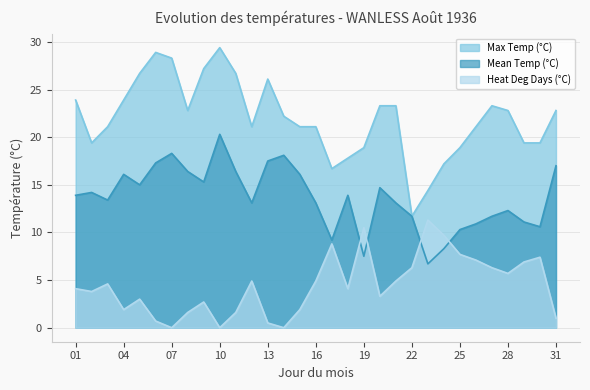

What is the total value across all series at 19?

36.9